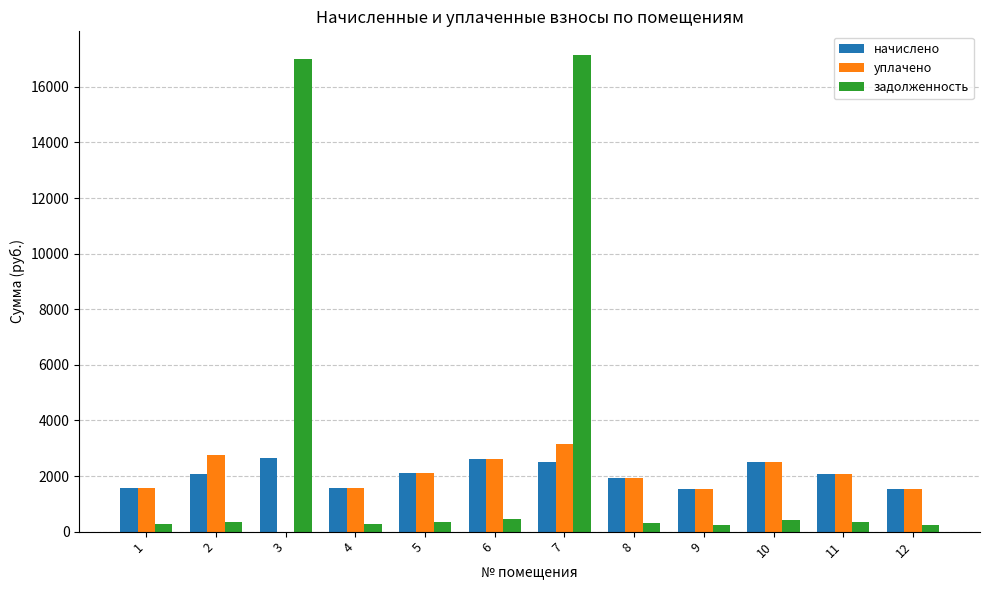

What is the sum of all начислено values?

24706.1